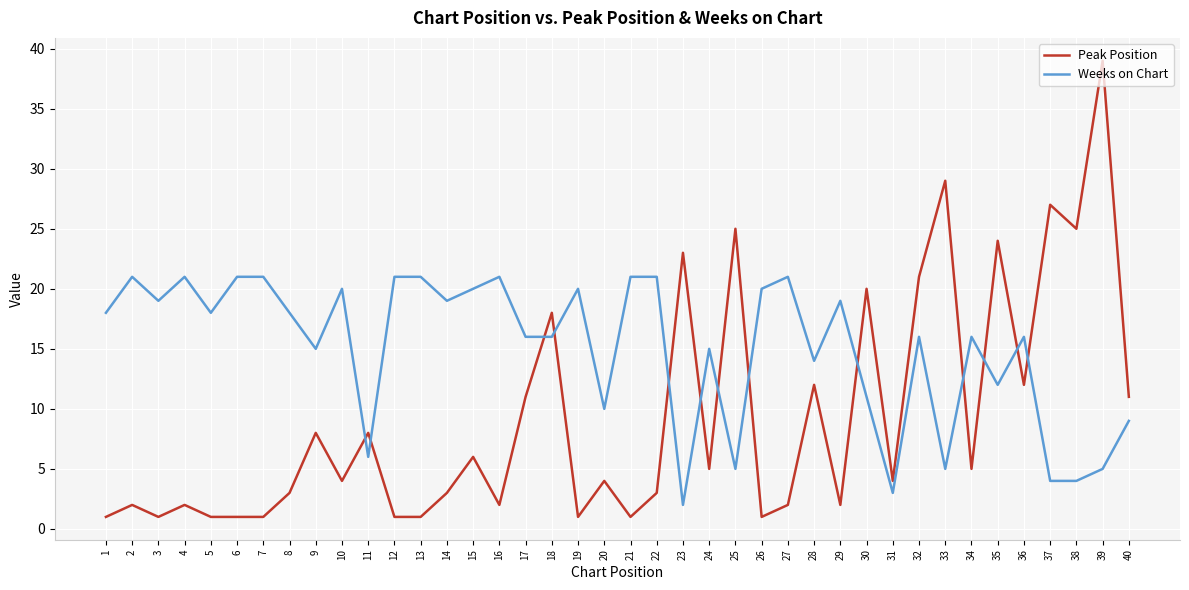

Rank the series at 5 from lowest to highest value.

Peak Position, Weeks on Chart